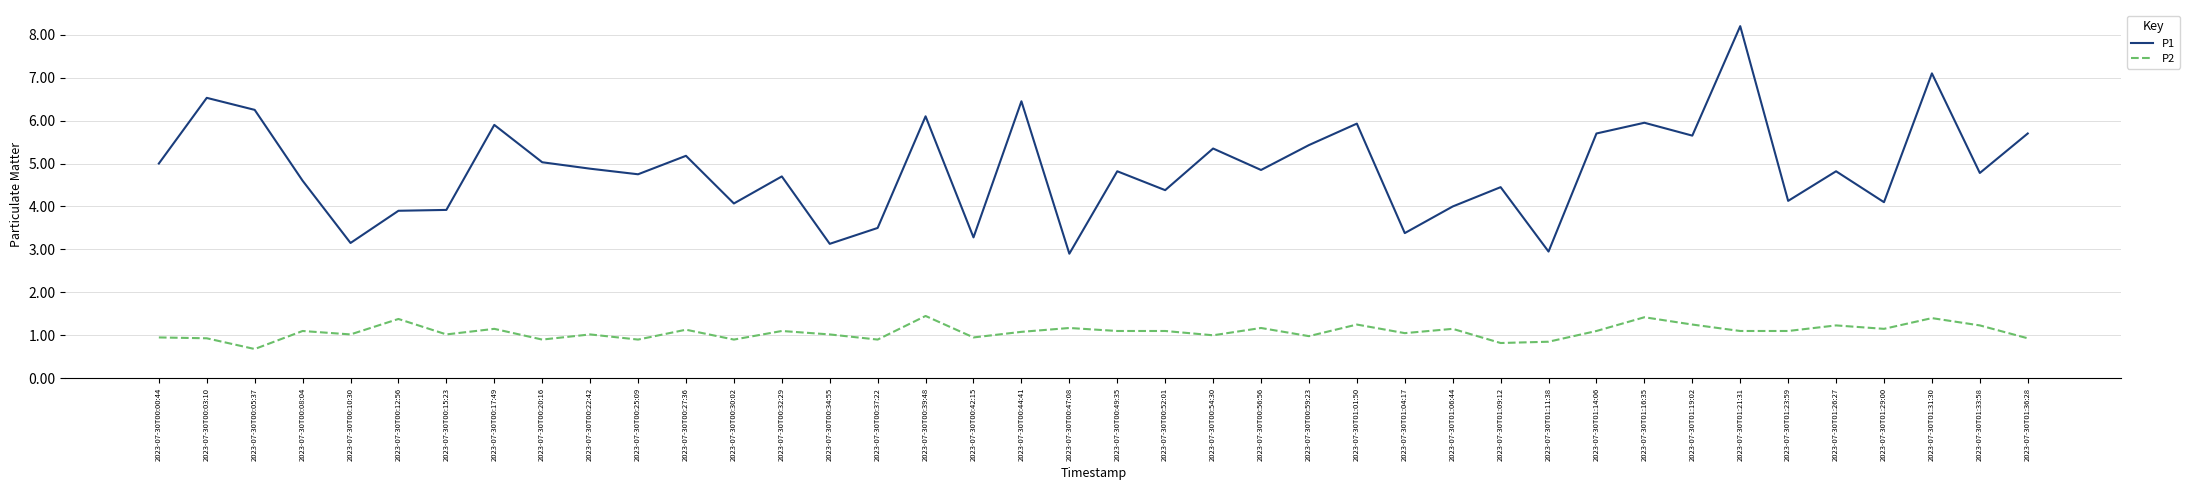

The P1 series shows 6.1 at 2023-07-30T00:39:48. True or false?

True